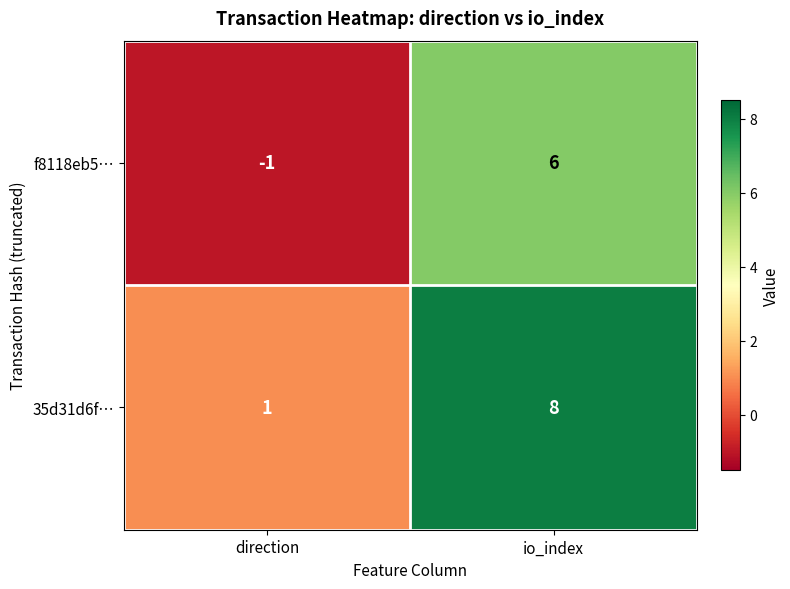

Is it true that 35d31d6f… equals 3 at io_index?

False